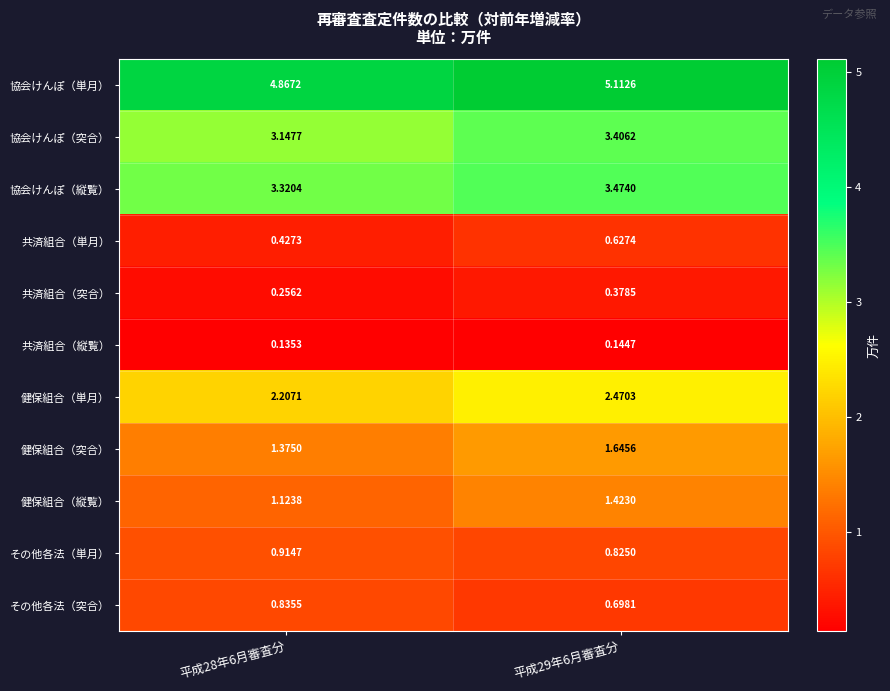

Which series has the largest total across all categories?

協会けんぽ（単月）